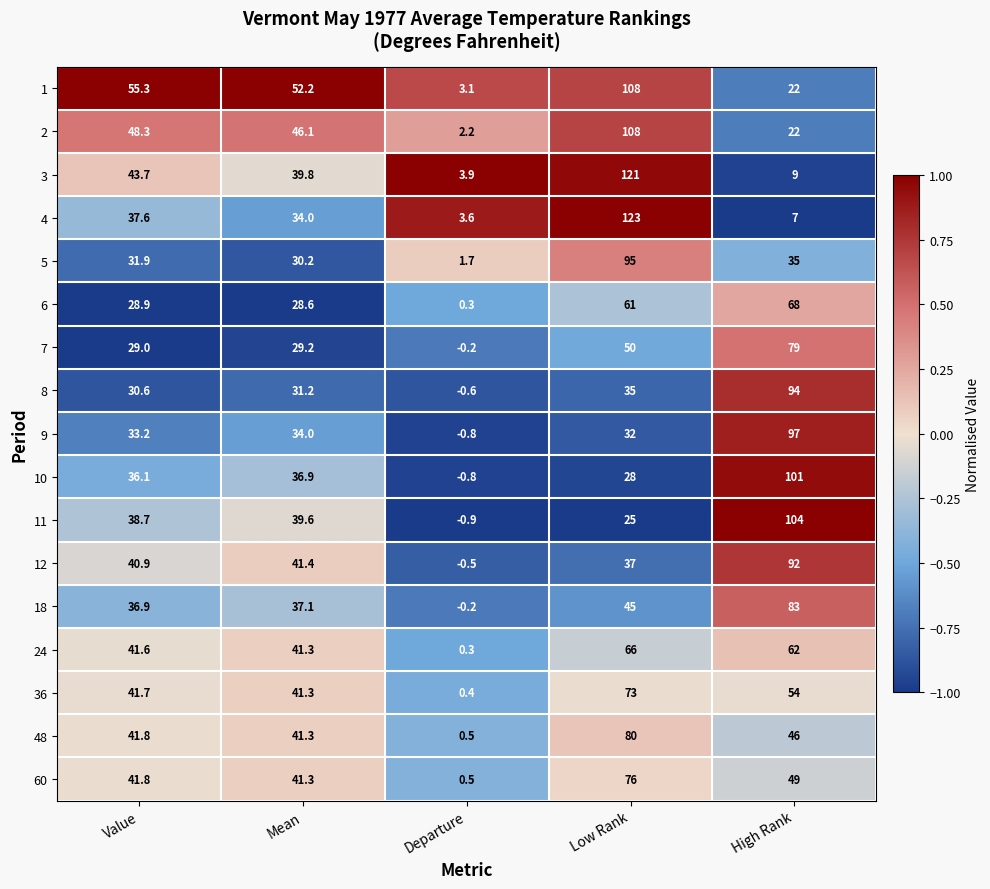

The value of 48 at Departure is 0.5. True or false?

True